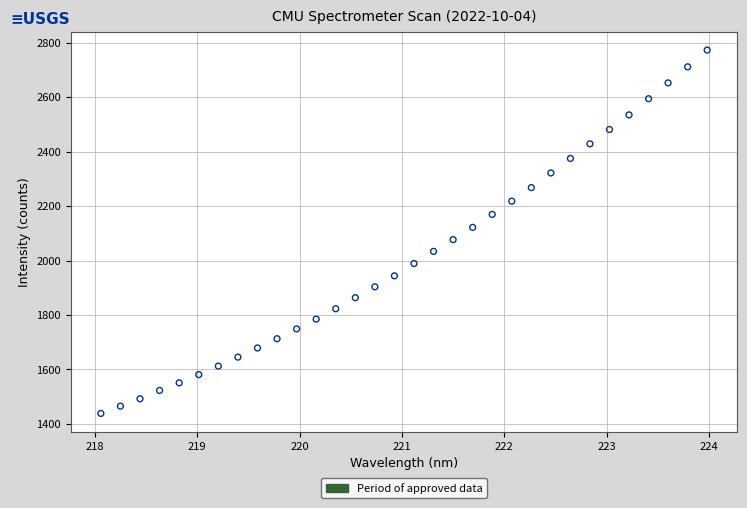

What is the range of Y values (max minus min)?

1335.3